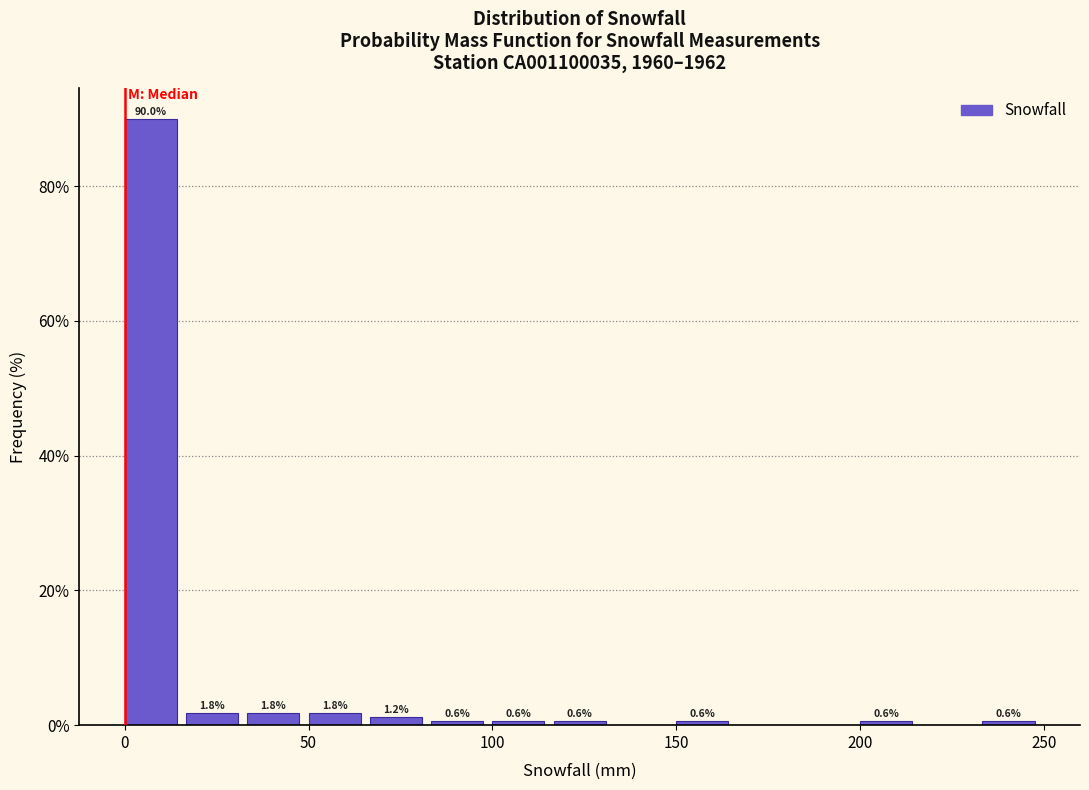

Around what value on the x-axis is the tallest bar? Give the approximate position of its centre, as read against the axis.

5